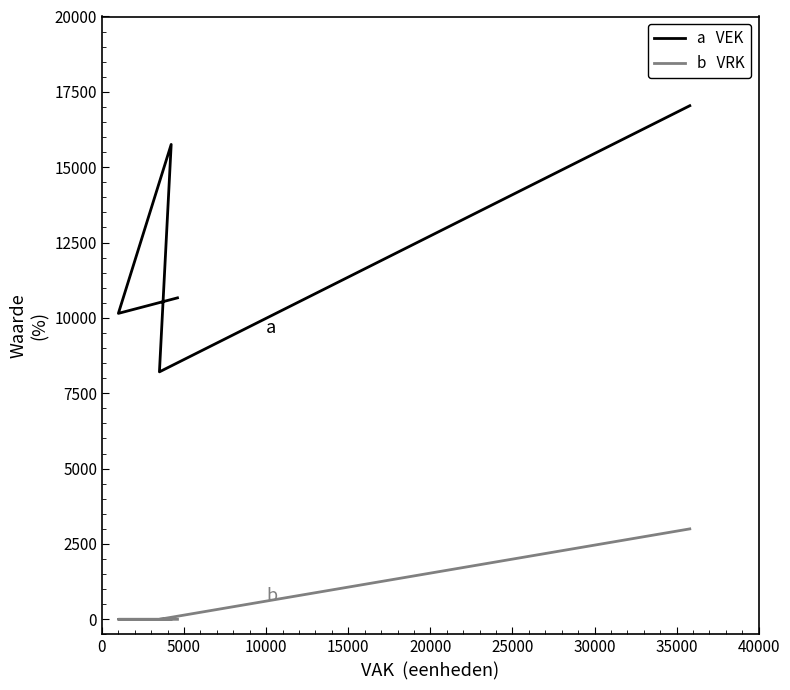

What is the difference between the highest and lowest values at 15000?

10150